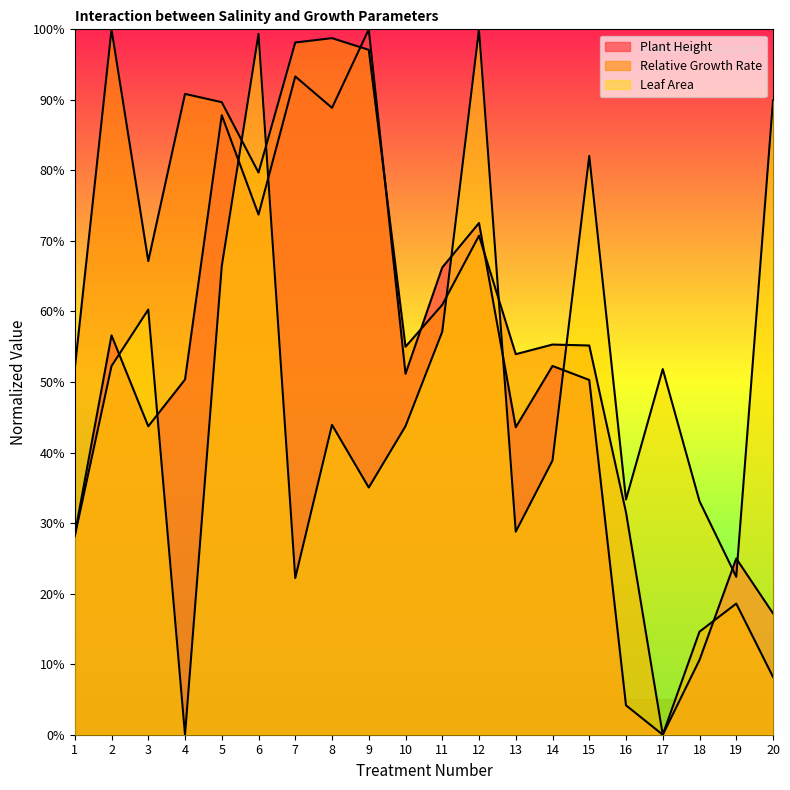

Reading right to left, list all the values displayed in this chart.

Plant Height: 20=17.2	19=25.0	18=10.6	17=0.0	16=4.2	15=50.3	14=52.3	13=43.6	12=72.5	11=66.2	10=51.2	9=100.0	8=88.9	7=93.3	6=73.7	5=87.8	4=50.4	3=43.7	2=56.6	1=28.4
Relative Growth Rate: 20=8.2	19=18.6	18=14.6	17=0.0	16=31.5	15=55.2	14=55.3	13=53.9	12=70.8	11=60.9	10=55.0	9=97.1	8=98.8	7=98.1	6=79.7	5=89.7	4=90.8	3=67.1	2=100.0	1=51.9
Leaf Area: 20=89.9	19=22.4	18=33.1	17=51.8	16=33.3	15=82.1	14=38.9	13=28.8	12=100.0	11=57.1	10=43.7	9=35.0	8=43.9	7=22.2	6=99.3	5=66.4	4=0.0	3=60.3	2=52.3	1=28.1